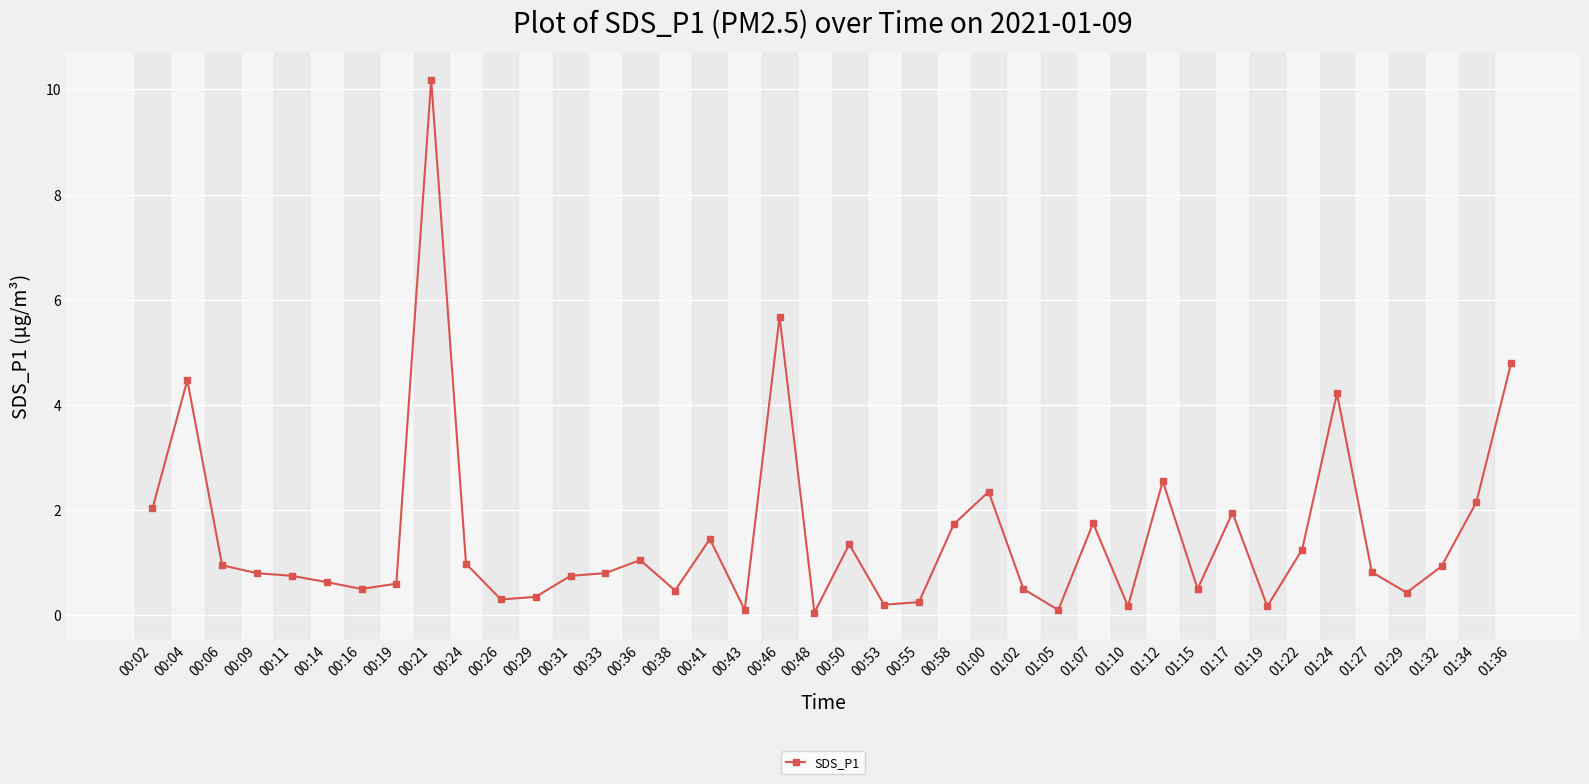

What is the difference between the maximum and minimum values?

10.1